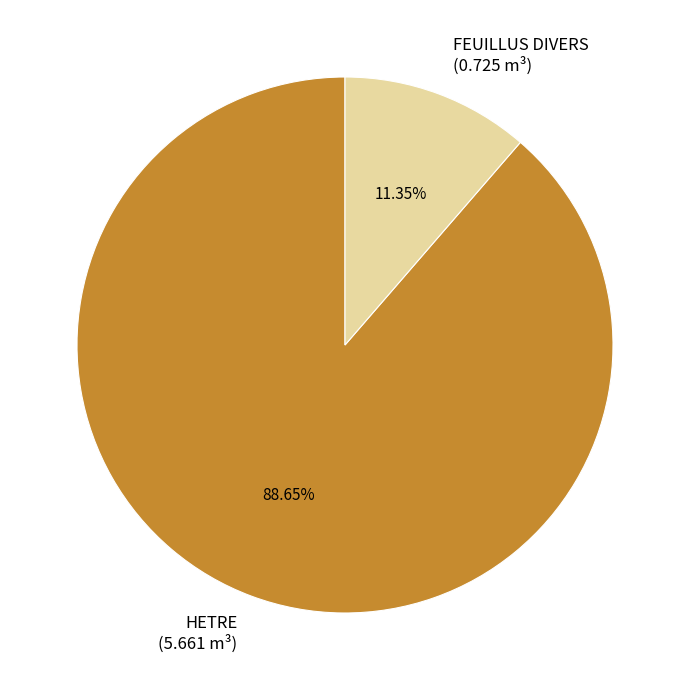

How many slices are in this pie chart?

2